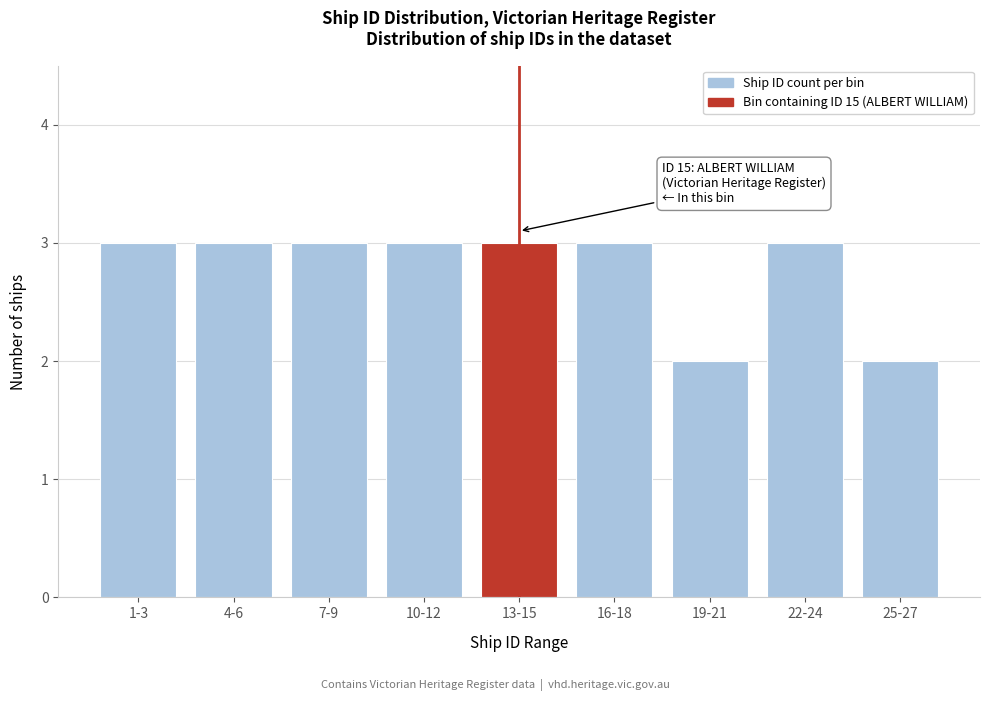

Reading left to right, extract all data points from this chart.

1-3=3	4-6=3	7-9=3	10-12=3	13-15=3	16-18=3	19-21=2	22-24=3	25-27=2